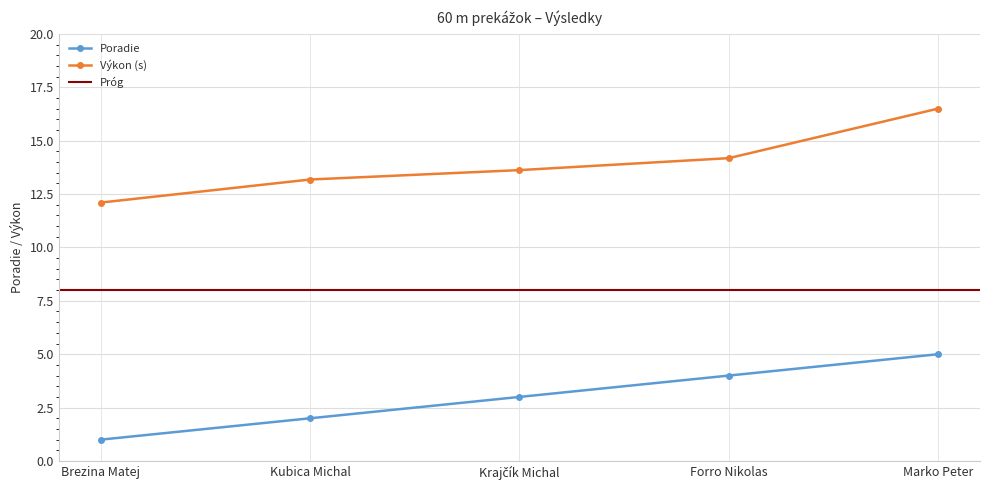

What position from the right is Marko Peter?

1